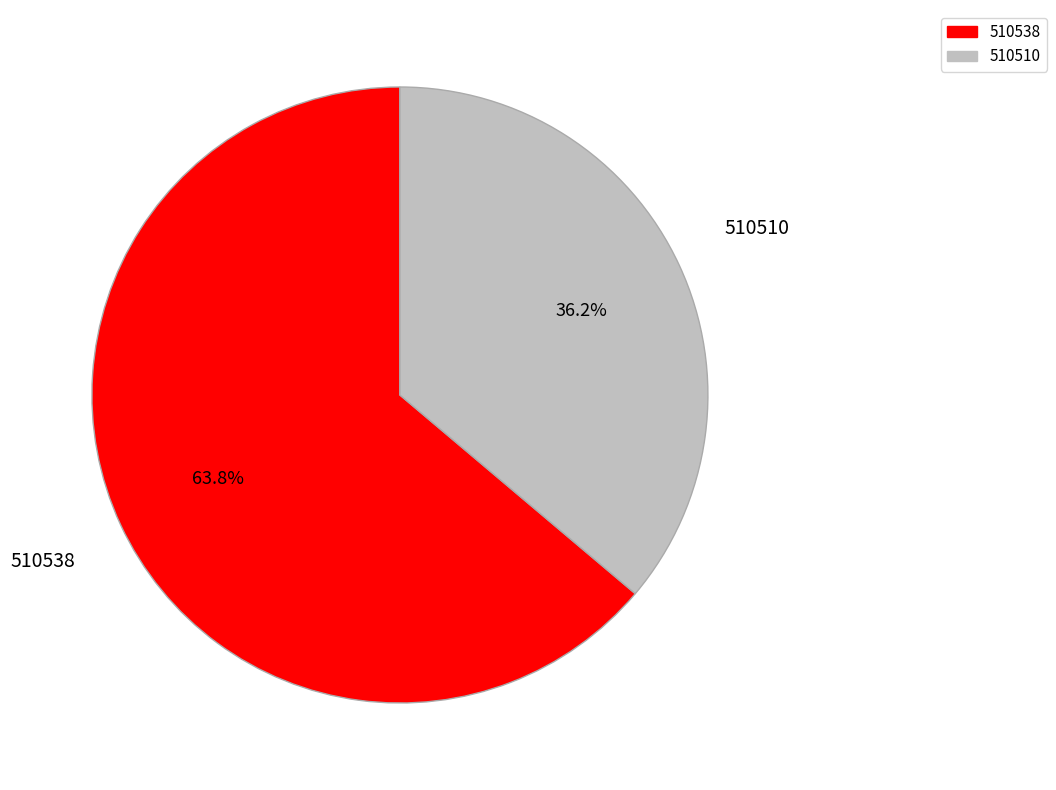

Is there a majority slice in this chart?

Yes